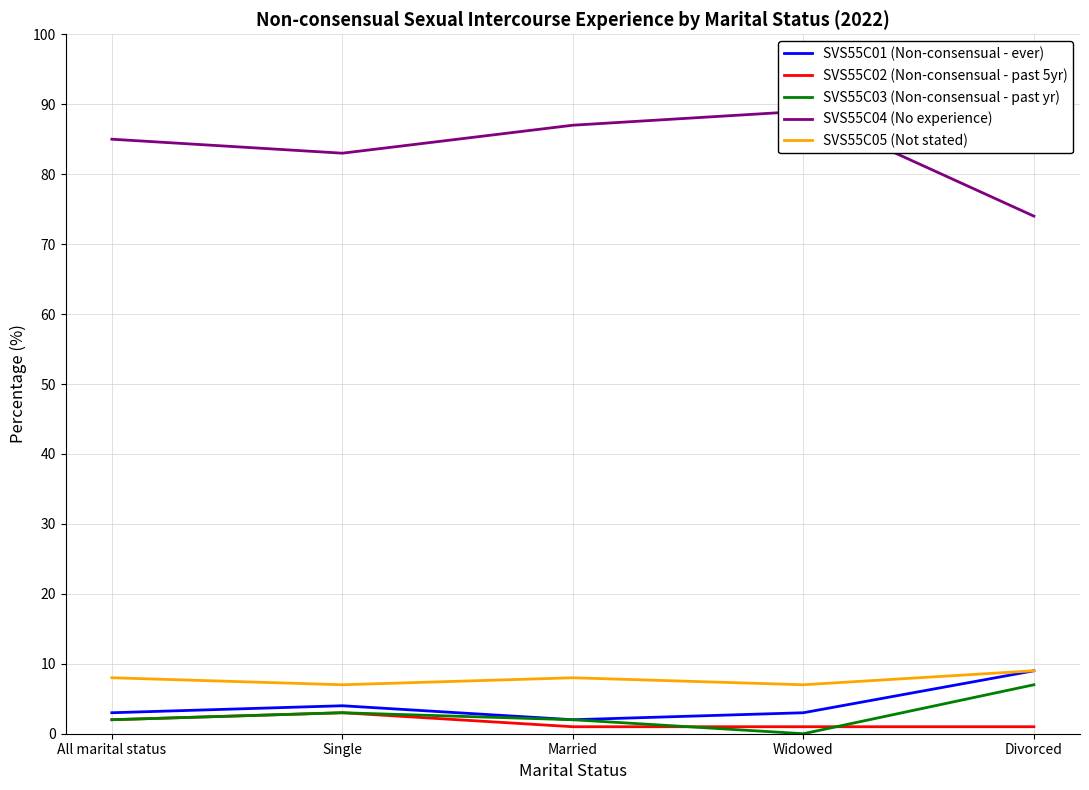

True or false: SVS55C02 (Non-consensual - past 5yr) has a value of 1 at Widowed.

False